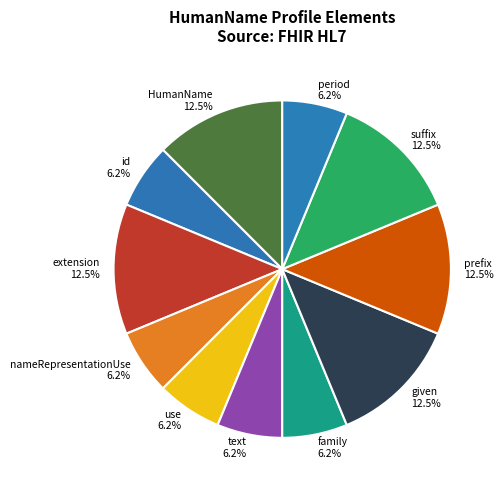

Count the number of slices in the pie.

11